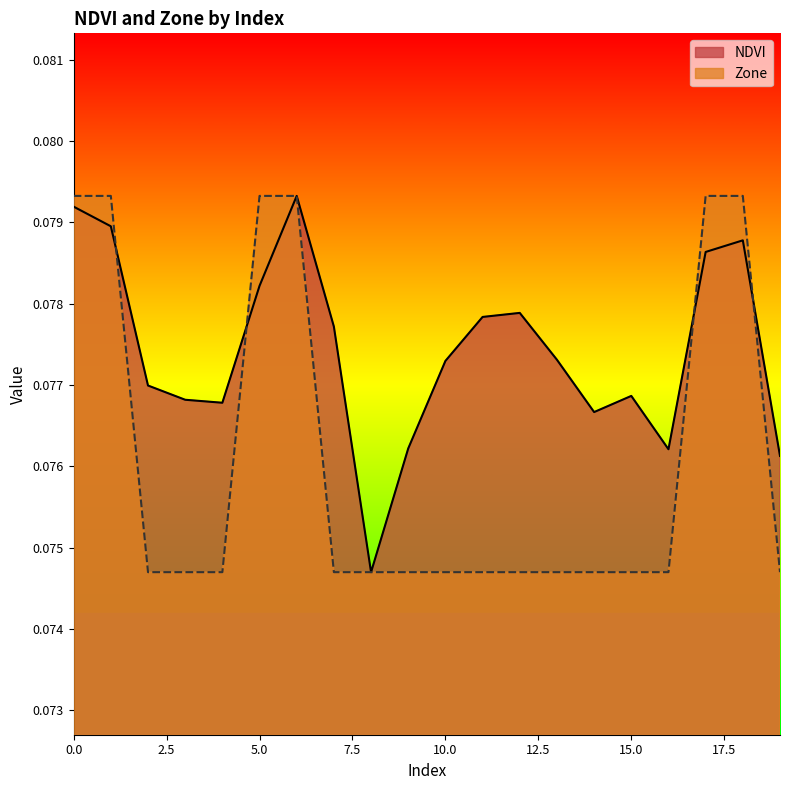

What are all the series names shown in the legend?

NDVI, Zone